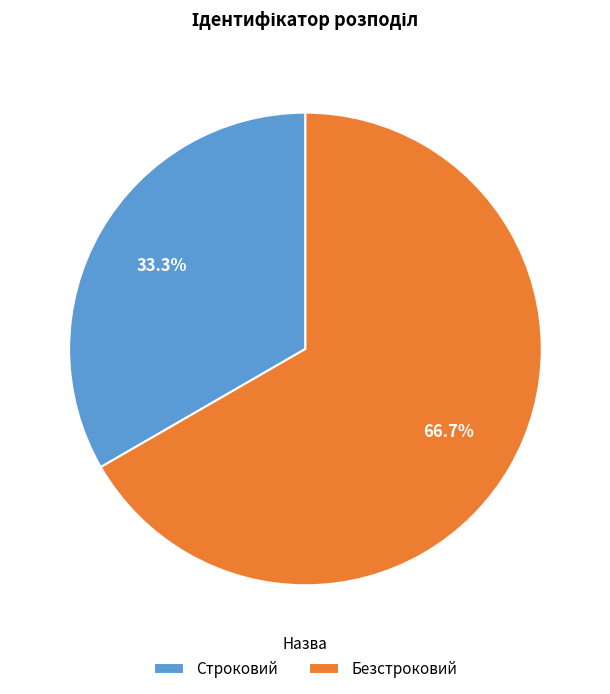

What percentage is the Строковий slice, to the nearest percent?

33%